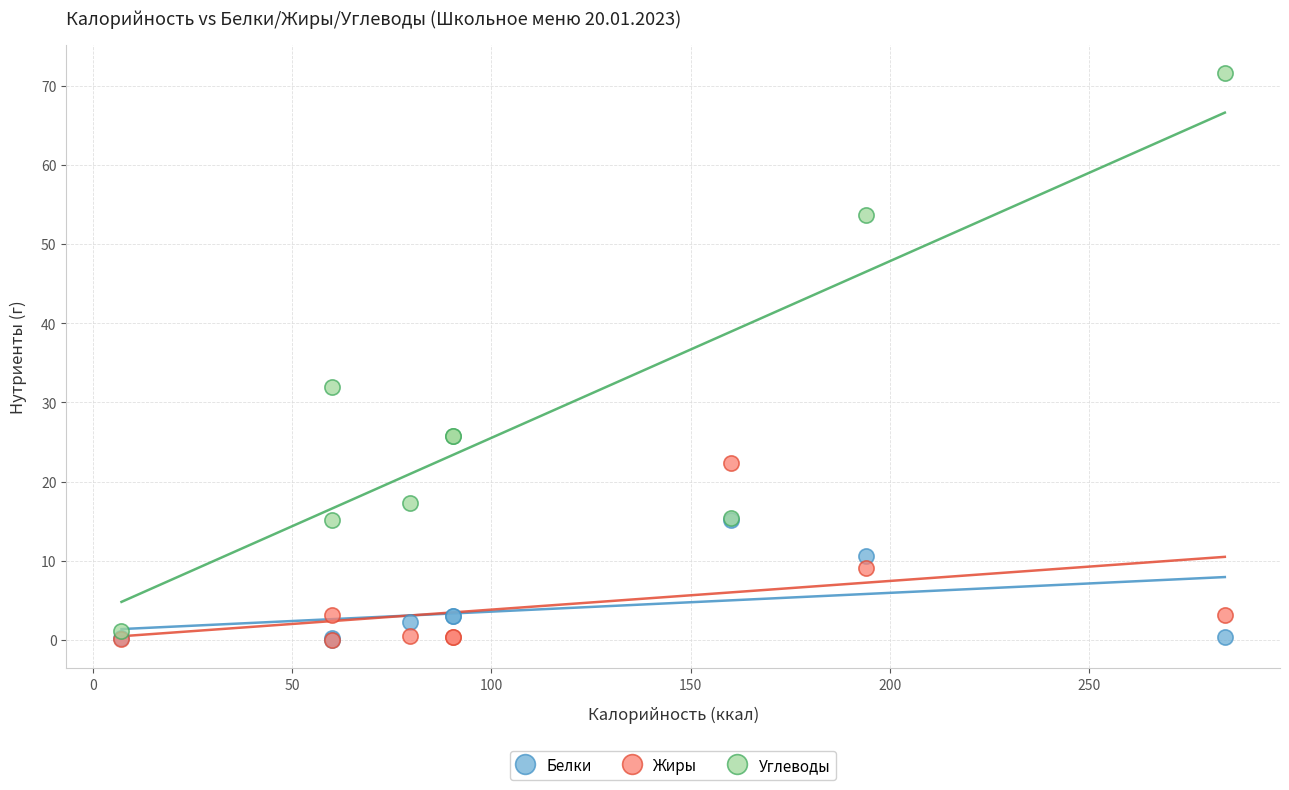

Across all series, what Y value is closest to 35?

32.0